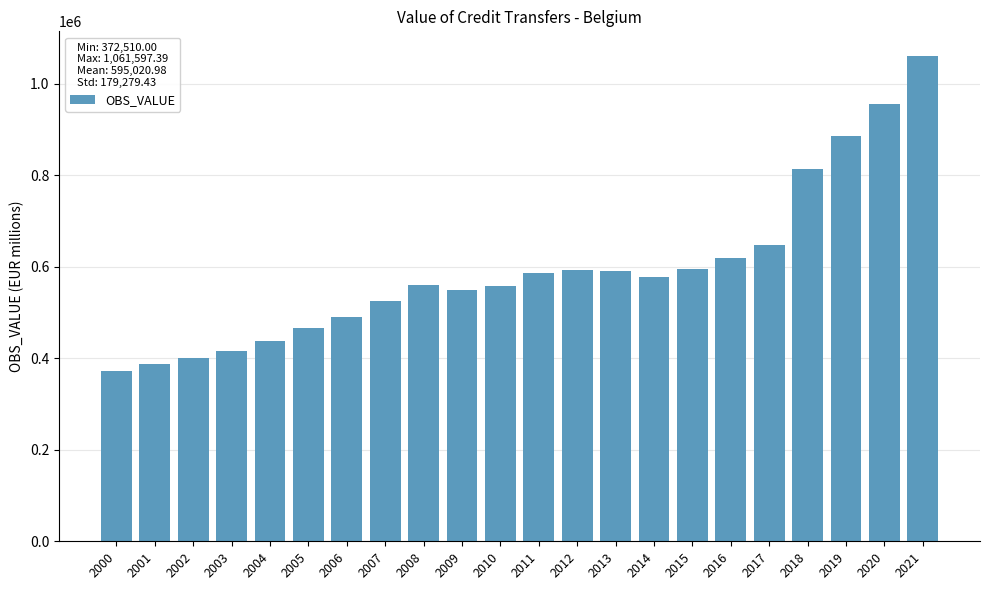

How many data points are less than 577646?

11